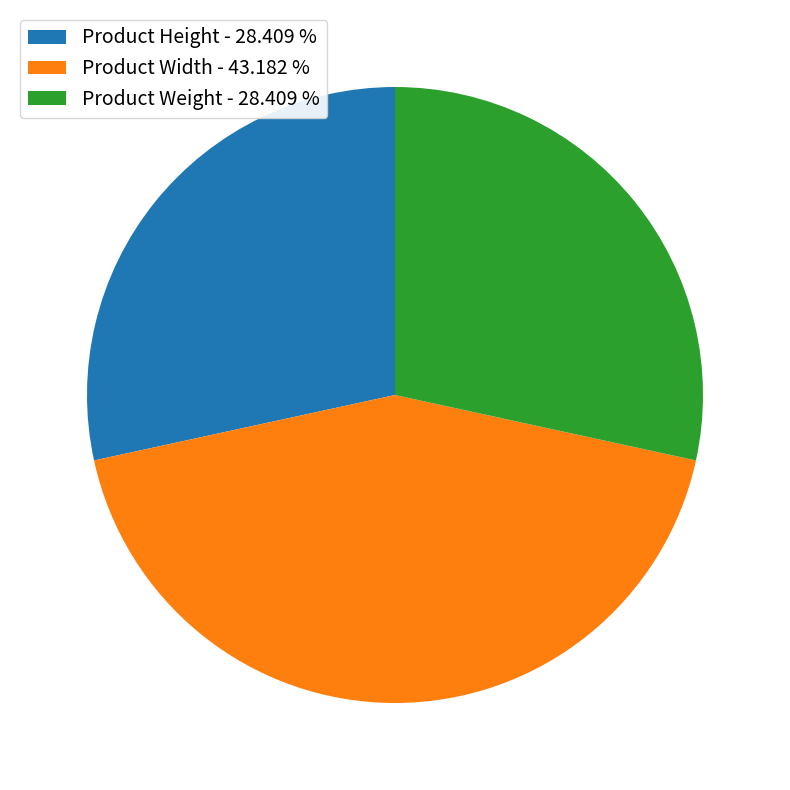

Does Product Weight - 28.409 % represent more than half of the total?

No